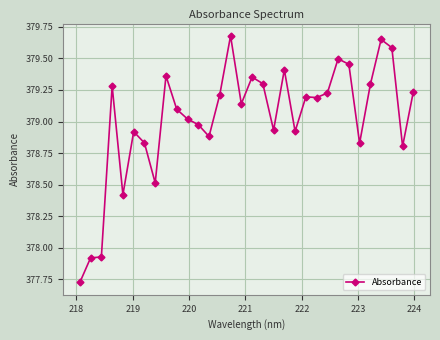

How many data points are less than 379?

13